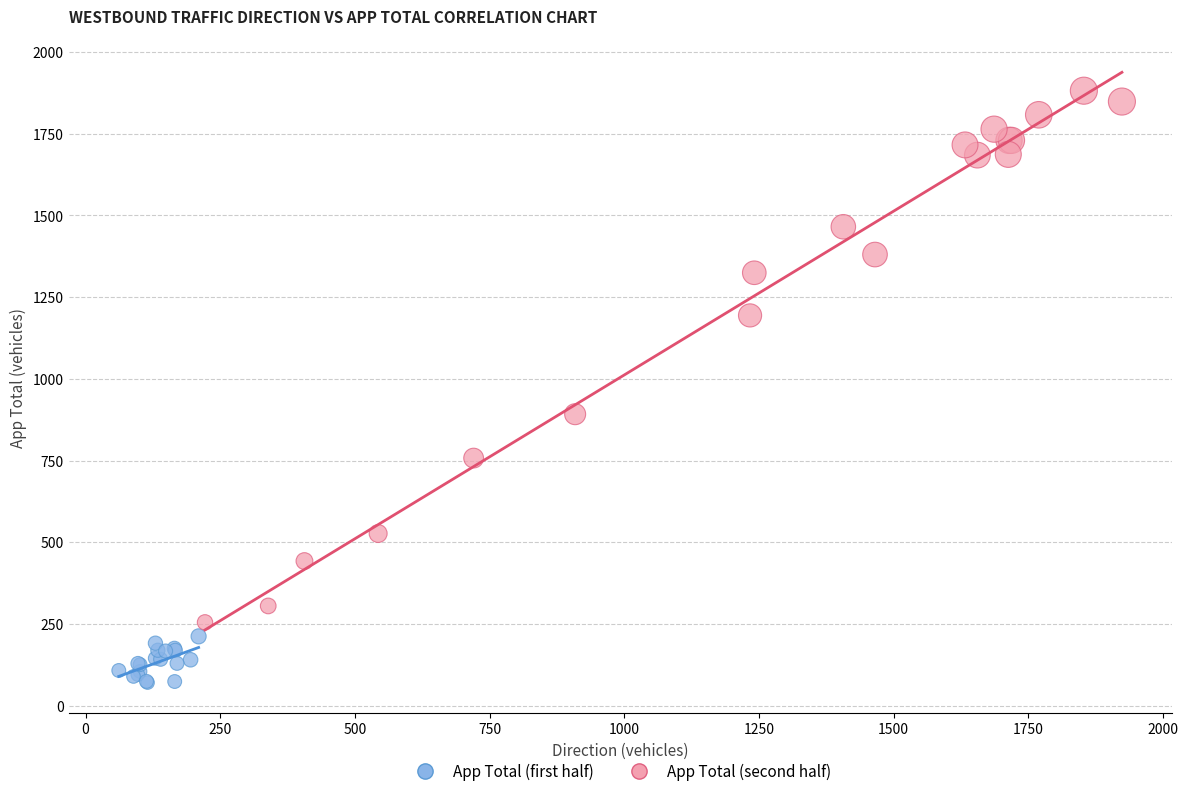

Which series reaches the minimum Y coordinate?

App Total (first half)